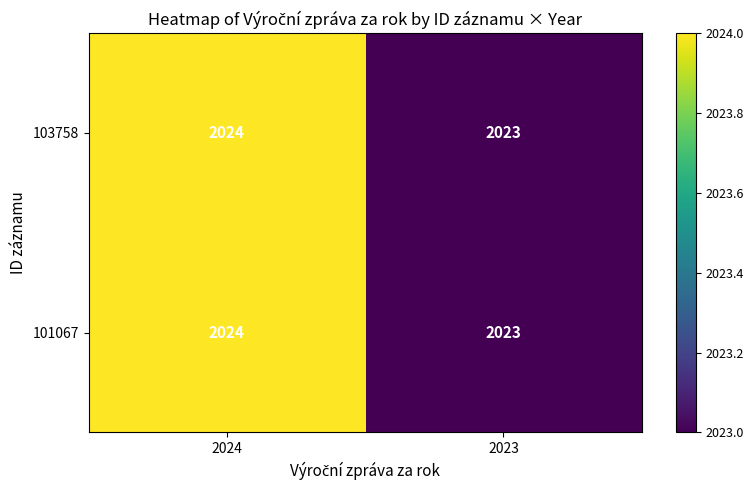

Is it true that 101067 equals 2023 at 2023?

True